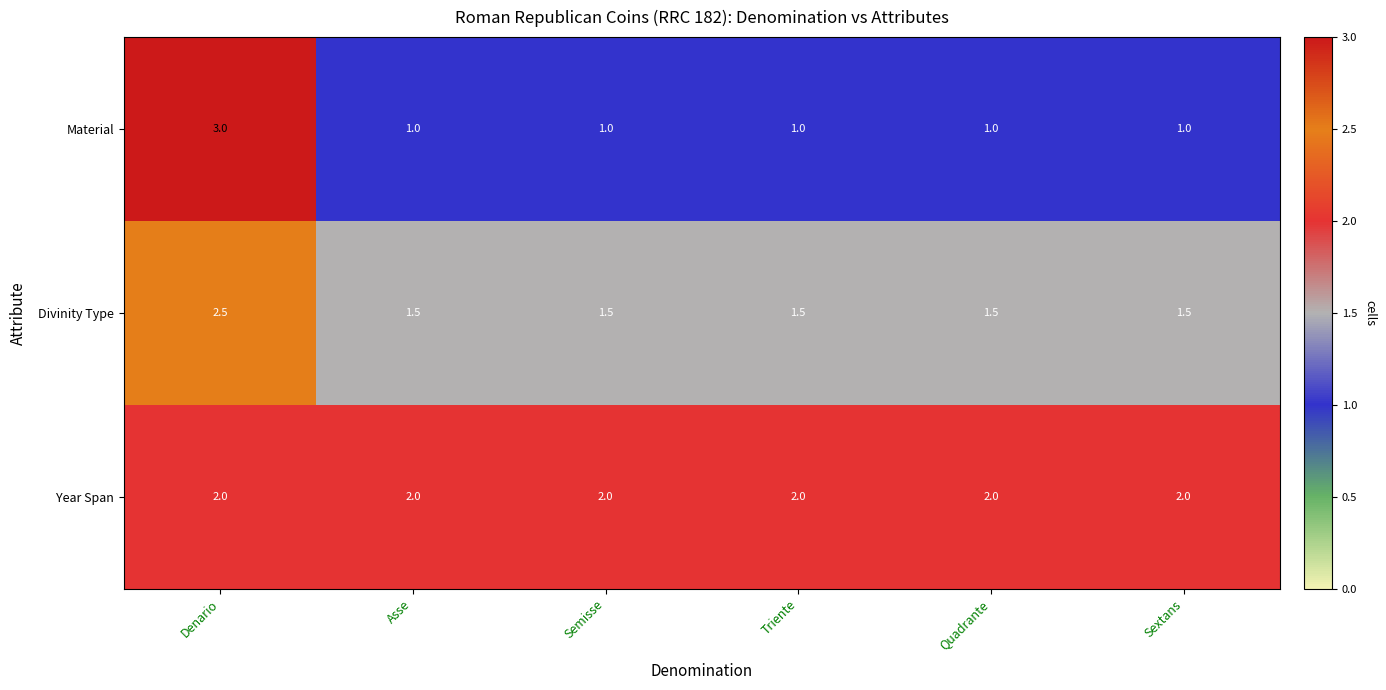

What is the greatest value displayed?

3.0